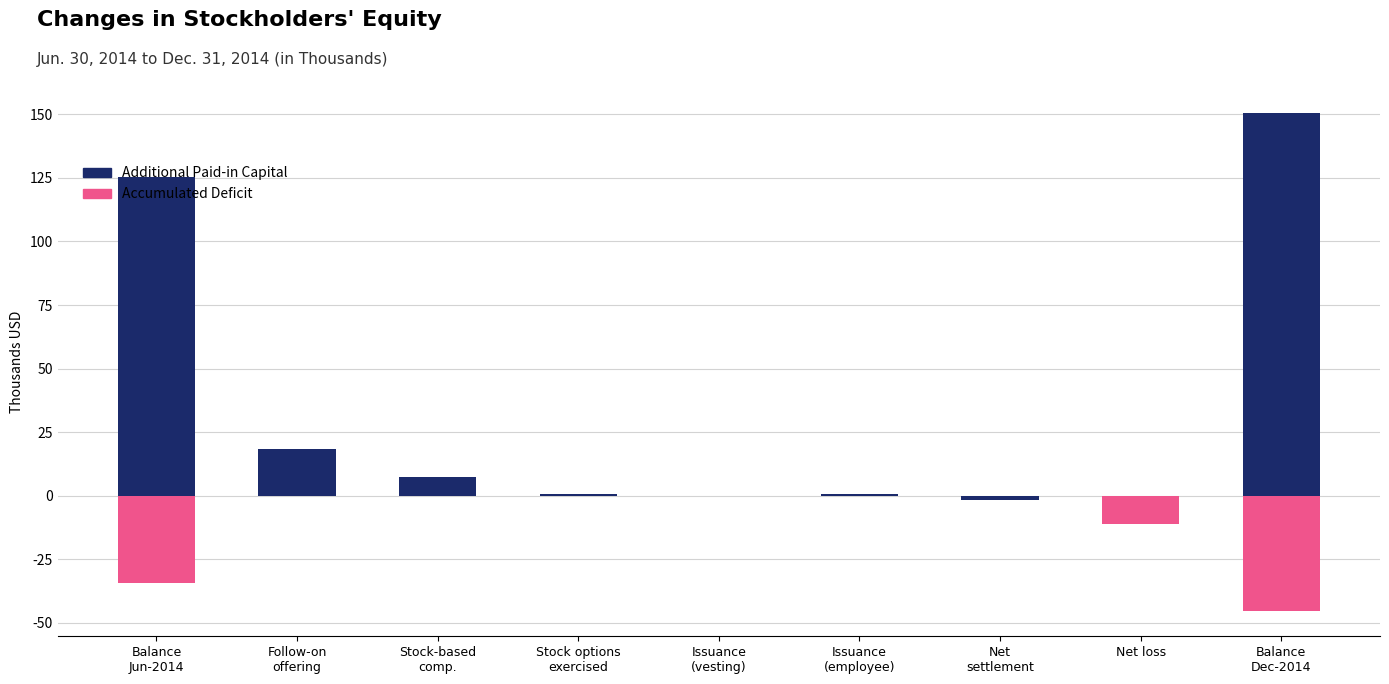

Is it true that Accumulated Deficit equals 29200 at Stock options
exercised?

False